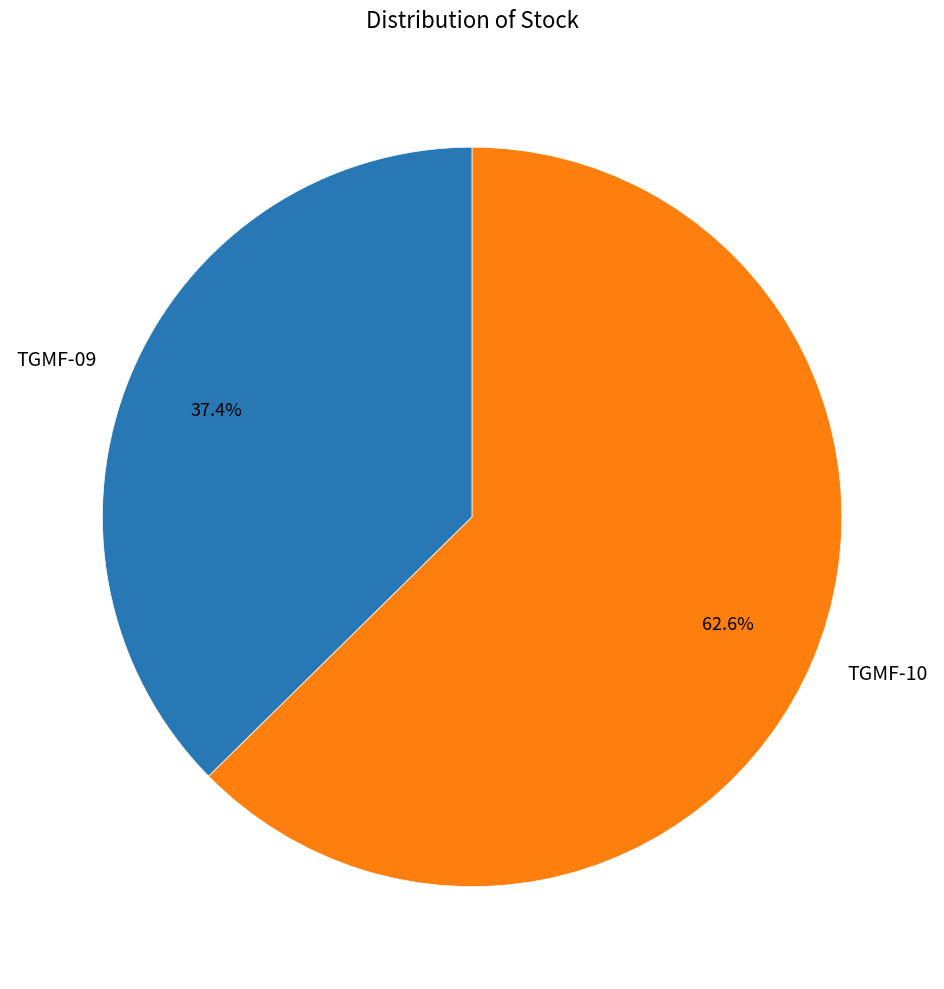

How many segments does this pie chart have?

2